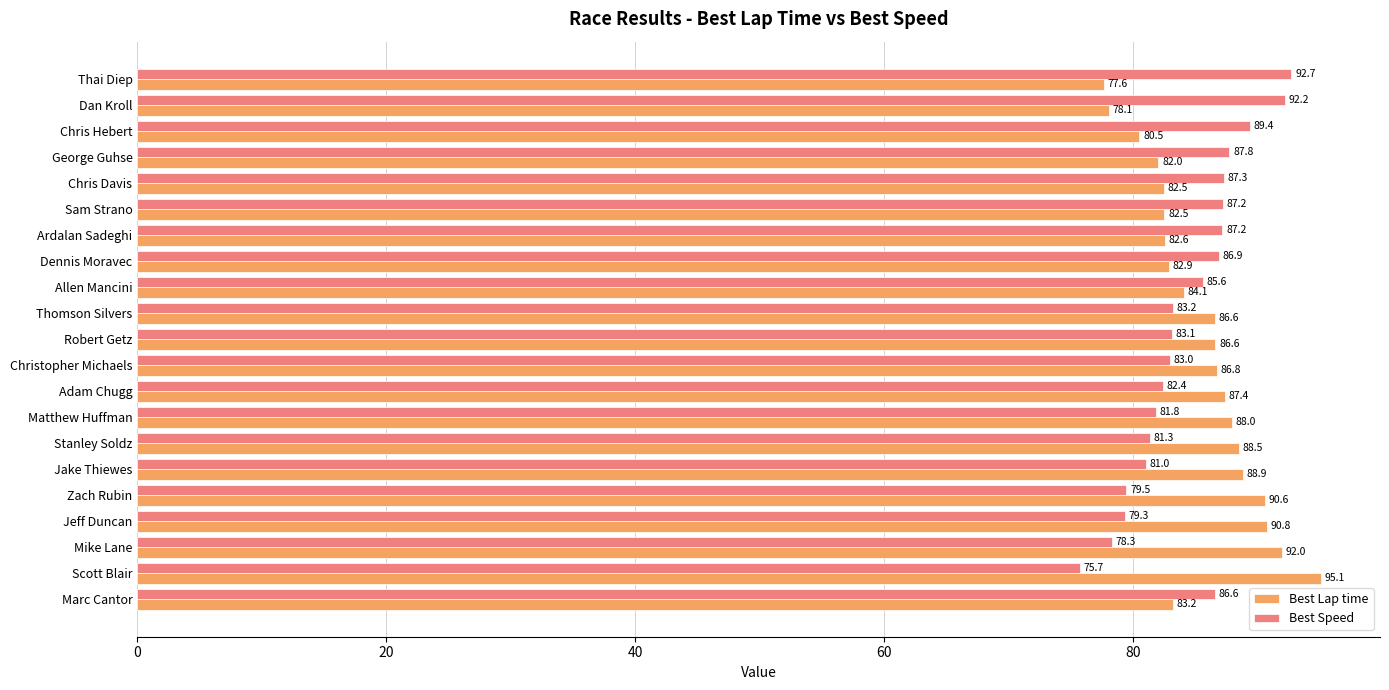

What is the average value of the Best Speed series?

84.4